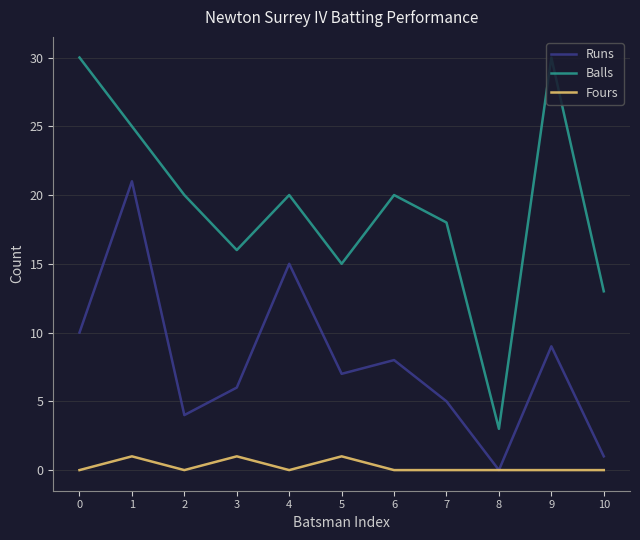

Reading right to left, what are all the values shown in this chart?

Runs: 1	9	0	5	8	7	15	6	4	21	10
Balls: 13	30	3	18	20	15	20	16	20	25	30
Fours: 0	0	0	0	0	1	0	1	0	1	0